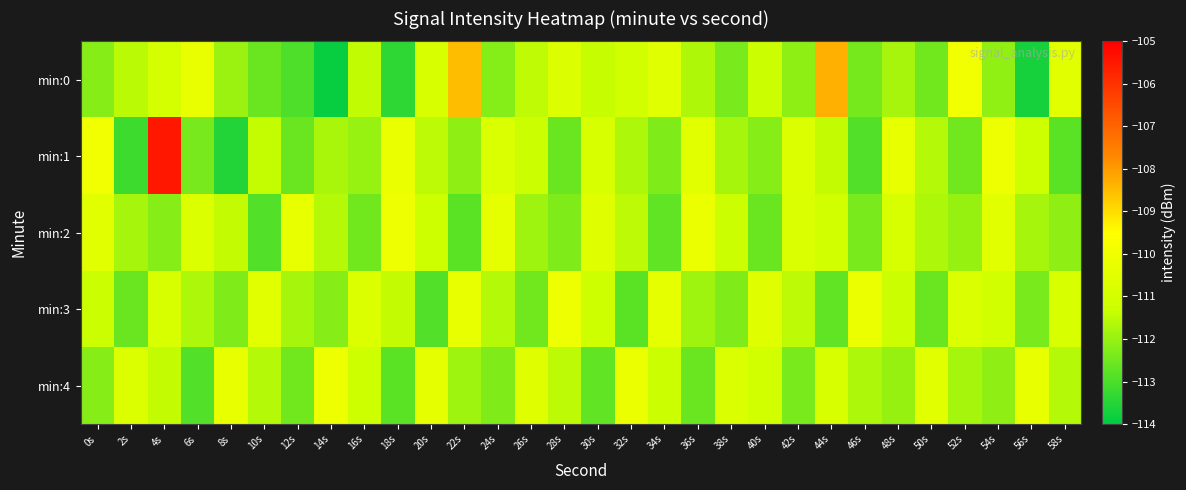

Reading right to left, what are all the values shown in this chart?

min:0: 58s=-110.5	56s=-113.7	54s=-112.1	52s=-110.0	50s=-112.5	48s=-111.8	46s=-112.4	44s=-108.3	42s=-112.1	40s=-111.3	38s=-112.4	36s=-111.7	34s=-110.6	32s=-111.1	30s=-111.4	28s=-110.8	26s=-111.5	24s=-112.2	22s=-108.5	20s=-110.9	18s=-113.4	16s=-111.4	14s=-113.9	12s=-113.0	10s=-112.6	8s=-111.9	6s=-110.3	4s=-111.0	2s=-111.5	0s=-112.2
min:1: 58s=-112.8	56s=-111.2	54s=-110.1	52s=-112.5	50s=-111.6	48s=-110.3	46s=-112.9	44s=-111.4	42s=-110.7	40s=-112.2	38s=-111.8	36s=-110.5	34s=-112.3	32s=-111.7	30s=-110.9	28s=-112.6	26s=-111.3	24s=-110.8	22s=-112.1	20s=-111.5	18s=-110.2	16s=-112.0	14s=-111.7	12s=-112.6	10s=-111.4	8s=-113.5	6s=-112.4	4s=-105.5	2s=-113.2	0s=-109.9
min:2: 58s=-112.1	56s=-111.8	54s=-110.5	52s=-112.0	50s=-111.7	48s=-110.9	46s=-112.4	44s=-111.1	42s=-110.8	40s=-112.6	38s=-111.3	36s=-110.2	34s=-112.7	32s=-111.5	30s=-110.6	28s=-112.3	26s=-111.9	24s=-110.4	22s=-112.8	20s=-111.2	18s=-110.1	16s=-112.5	14s=-111.6	12s=-110.3	10s=-112.9	8s=-111.4	6s=-110.7	4s=-112.2	2s=-111.8	0s=-110.5
min:3: 58s=-110.9	56s=-112.4	54s=-111.1	52s=-110.8	50s=-112.6	48s=-111.3	46s=-110.2	44s=-112.7	42s=-111.5	40s=-110.6	38s=-112.3	36s=-111.9	34s=-110.4	32s=-112.8	30s=-111.2	28s=-110.1	26s=-112.5	24s=-111.6	22s=-110.3	20s=-112.9	18s=-111.4	16s=-110.7	14s=-112.2	12s=-111.8	10s=-110.5	8s=-112.3	6s=-111.7	4s=-110.9	2s=-112.6	0s=-111.3
min:4: 58s=-111.6	56s=-110.3	54s=-112.1	52s=-111.8	50s=-110.5	48s=-112.0	46s=-111.7	44s=-110.9	42s=-112.4	40s=-111.1	38s=-110.8	36s=-112.6	34s=-111.3	32s=-110.2	30s=-112.7	28s=-111.5	26s=-110.6	24s=-112.3	22s=-111.9	20s=-110.4	18s=-112.8	16s=-111.2	14s=-110.1	12s=-112.5	10s=-111.6	8s=-110.3	6s=-112.9	4s=-111.4	2s=-110.7	0s=-112.2